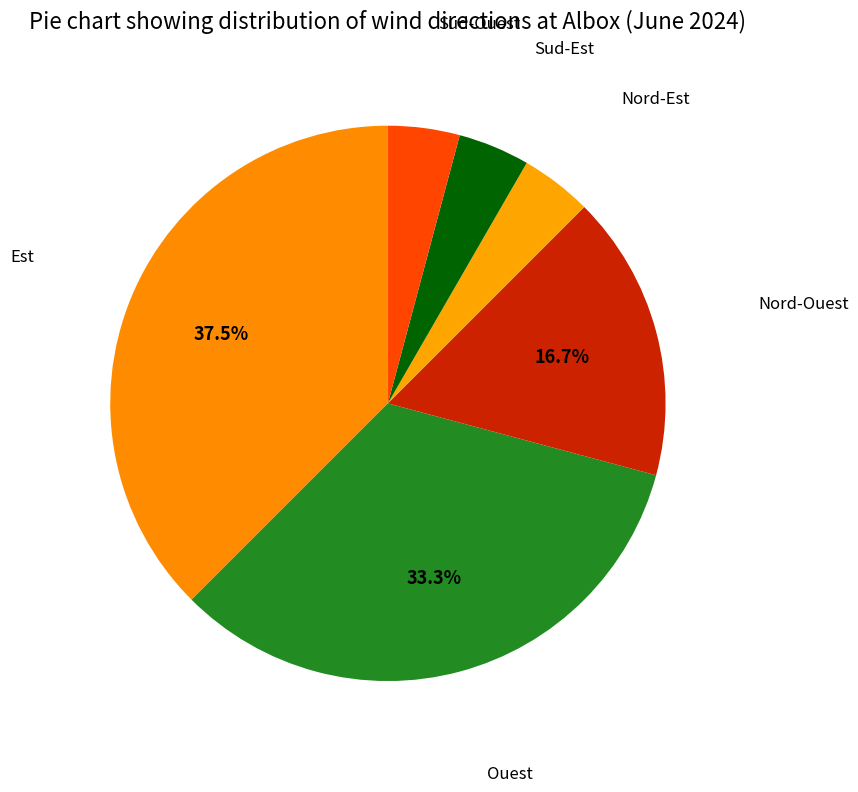

Which category has the smallest portion of the pie?

Nord-Est